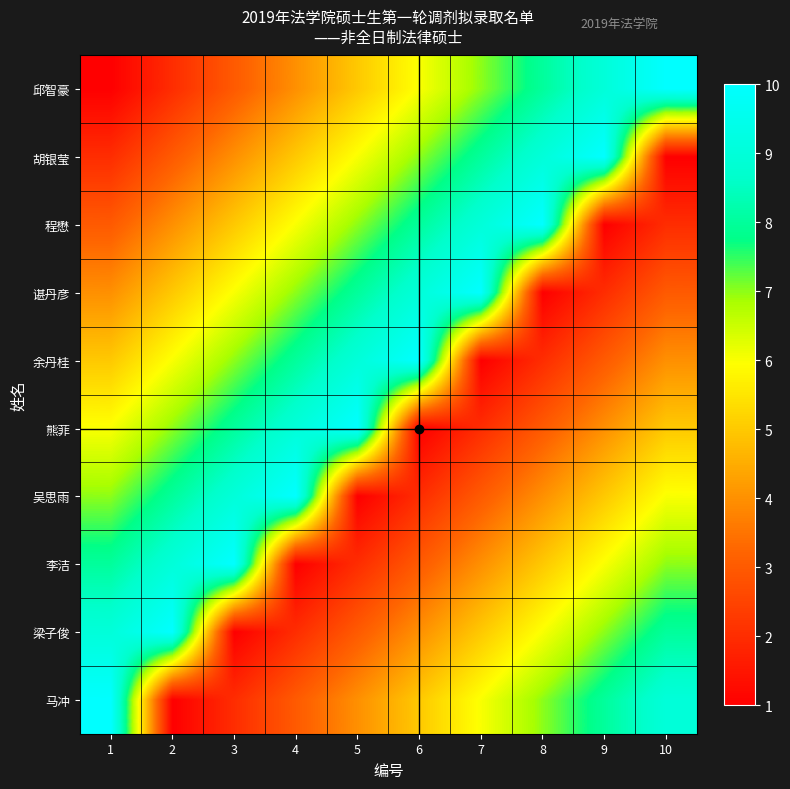

Count the number of categories in the chart.

10